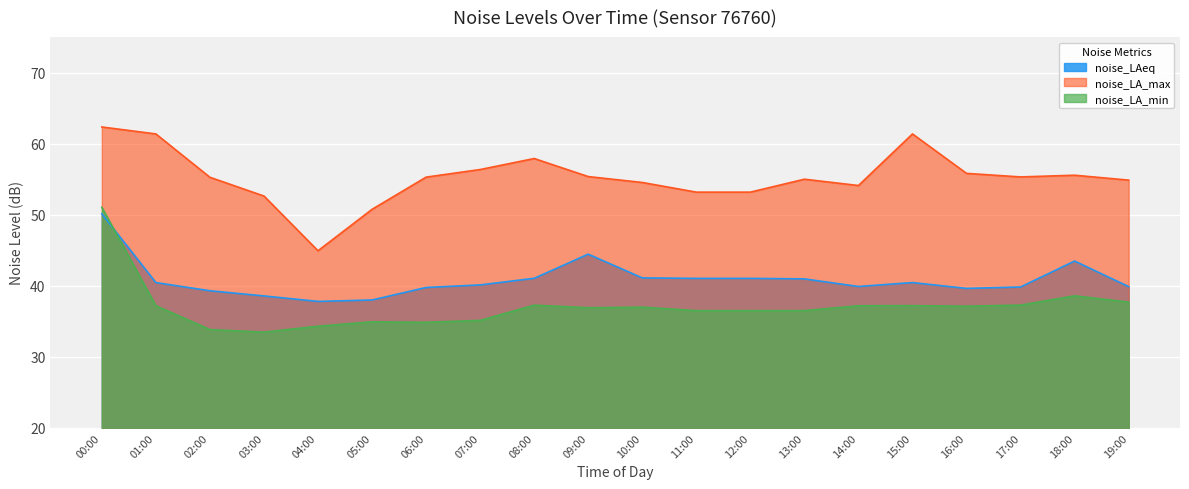

True or false: noise_LA_min and noise_LA_max intersect in this chart.

False